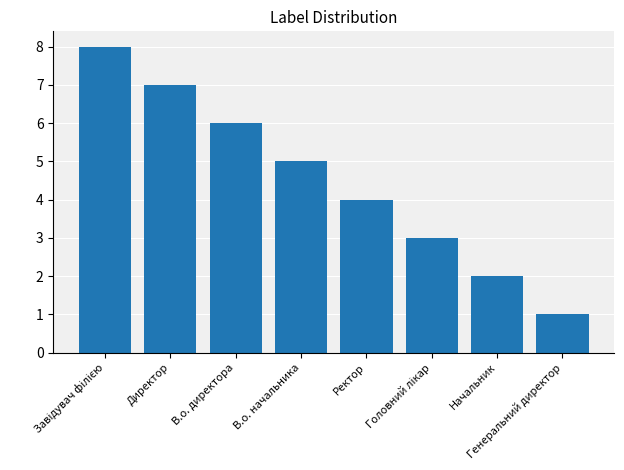

What value does the data have at Ректор?

4